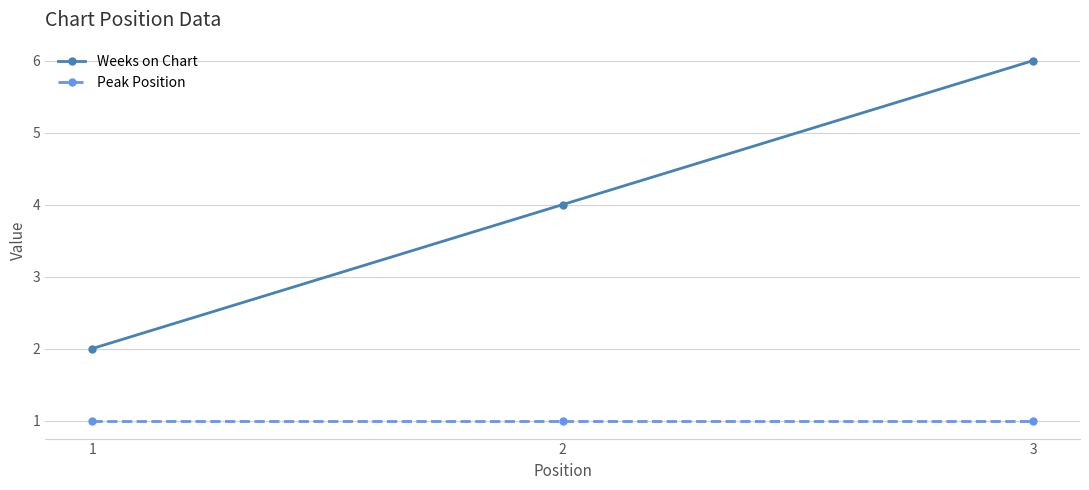

Does the chart display data point markers on the line(s)?

Yes